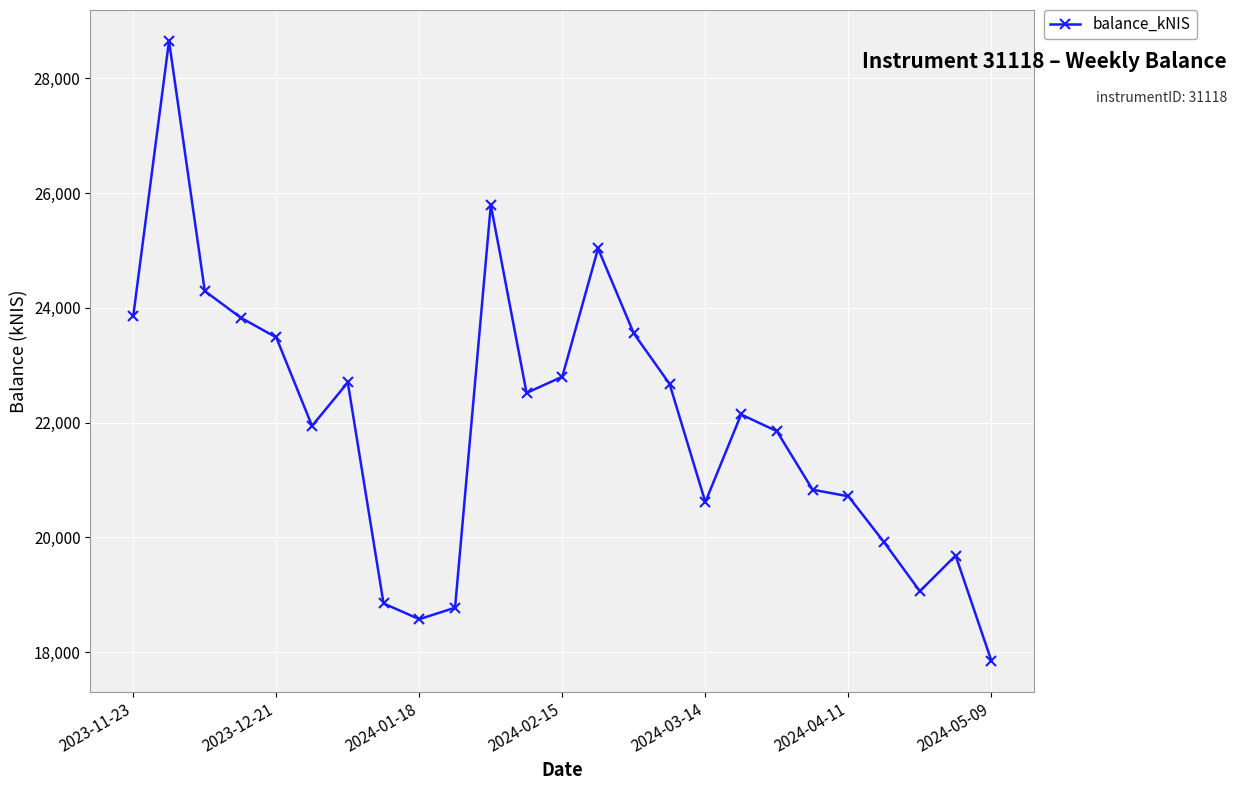

What is the minimum value shown in the chart?

17850.4